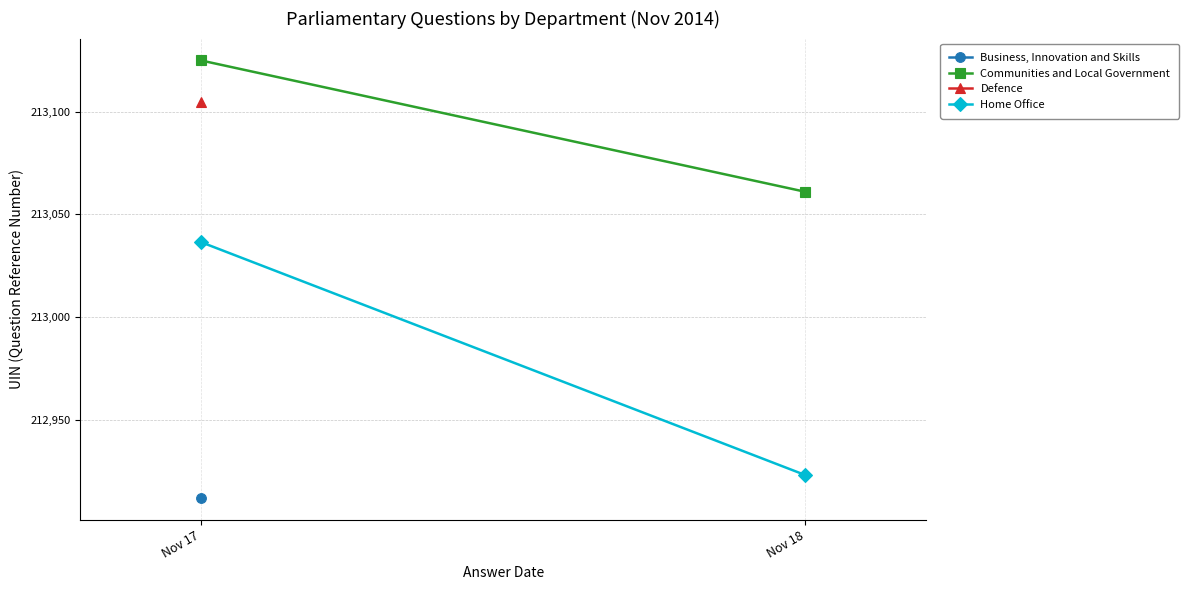

Which series changed the most between Nov 17 and Nov 18?

Home Office